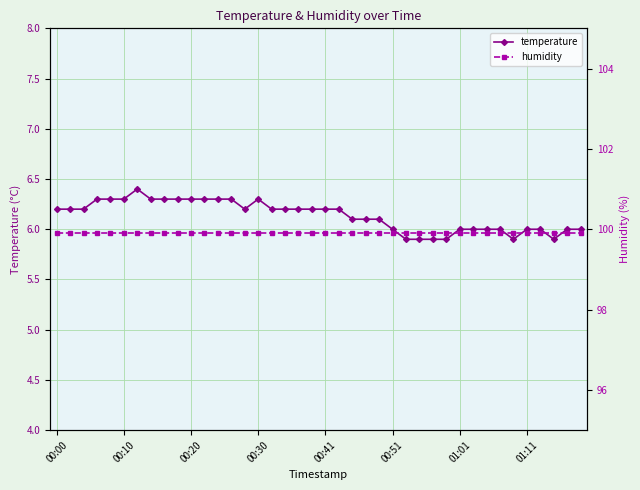

True or false: humidity and temperature cross at least once.

False